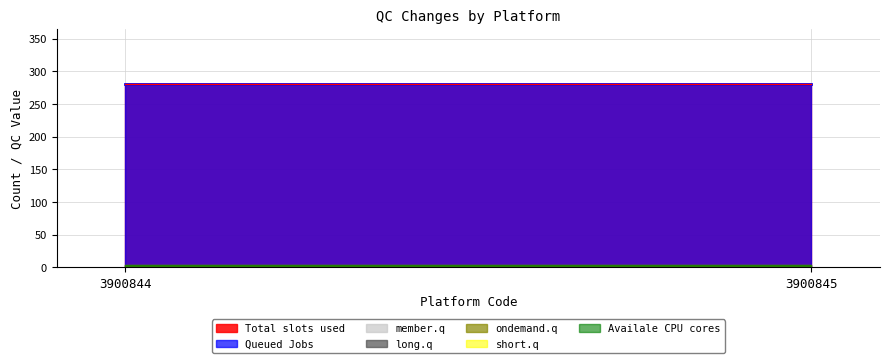

Does the chart have visible grid lines?

Yes